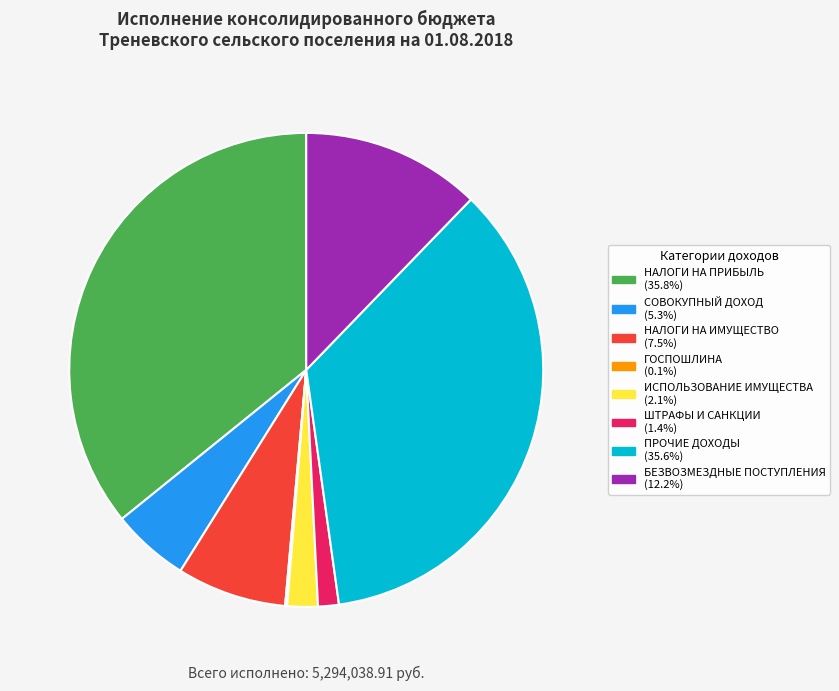

Is there any slice that represents more than half of the pie?

No